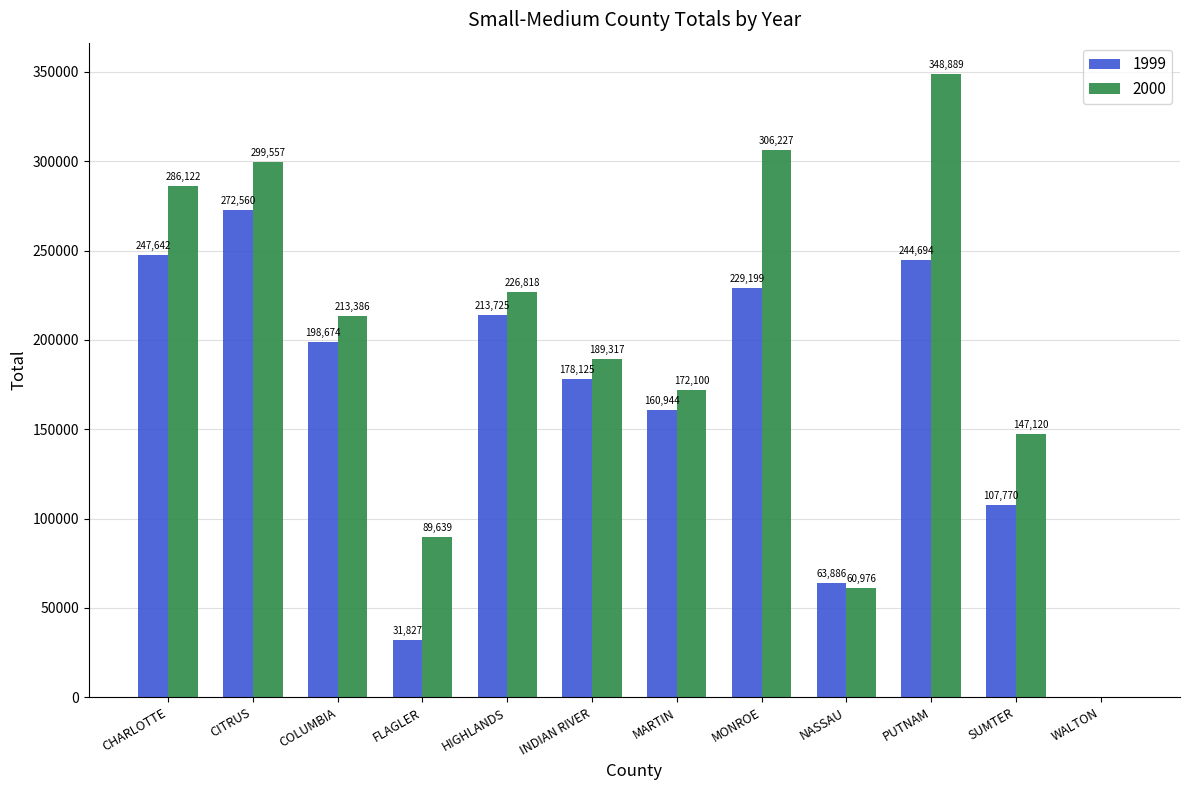

Where does the 1999 series first go above 198674?

CHARLOTTE